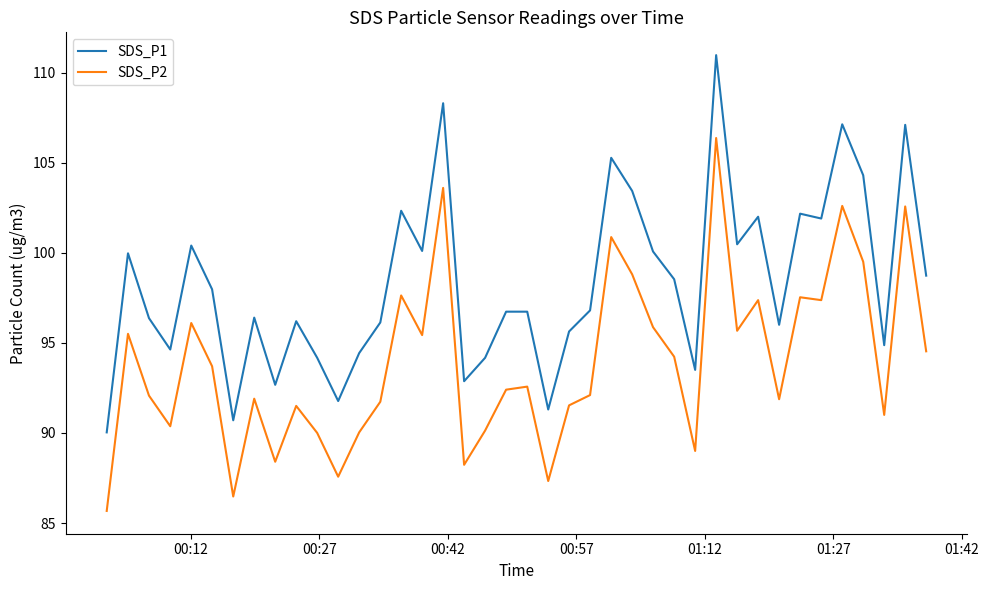

Which series has the largest total across all categories?

SDS_P1